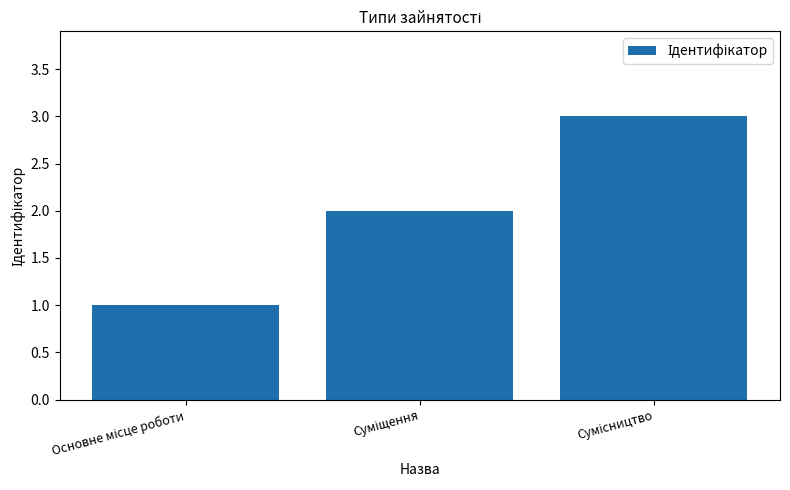

How many data points are less than 2?

1